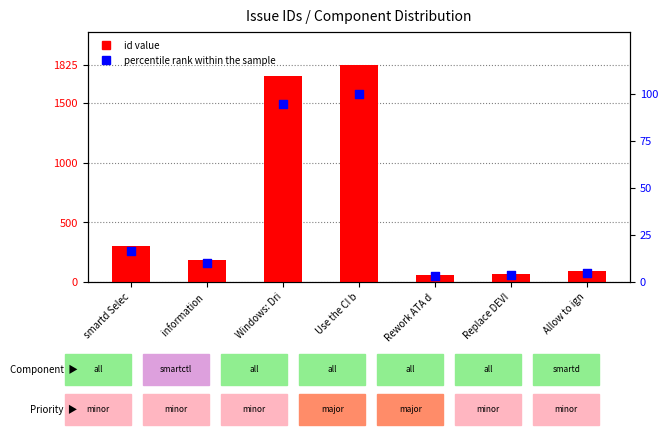

At which category is the sum across all series the highest?

Use the CI b